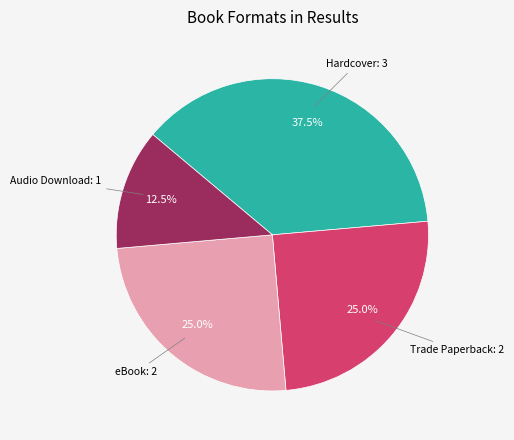

Is there any slice that represents more than half of the pie?

No